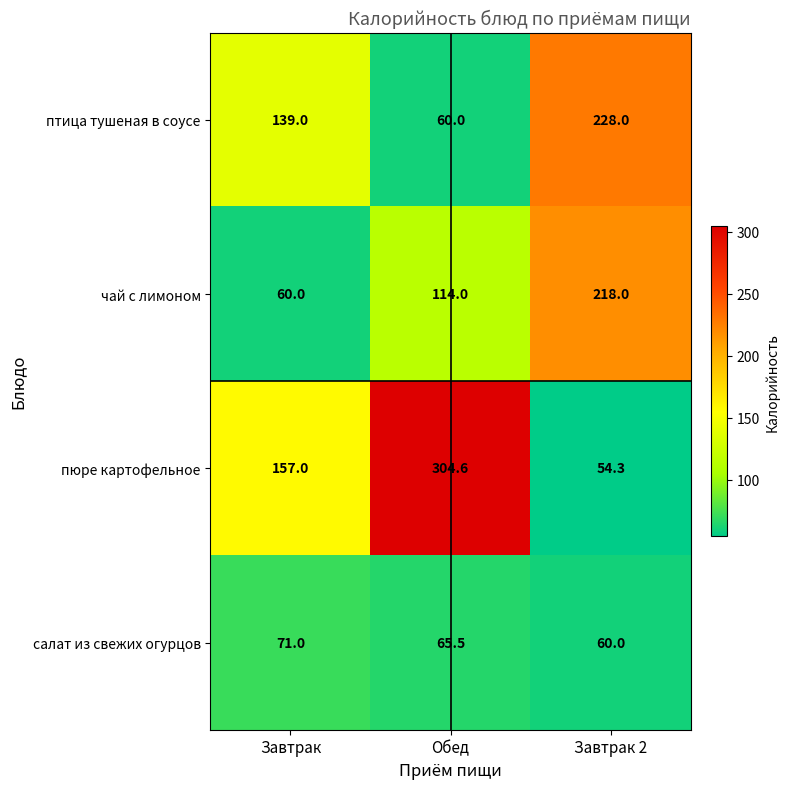

Rank the series by their maximum value, from highest to lowest.

пюре картофельное, птица тушеная в соусе, чай с лимоном, салат из свежих огурцов